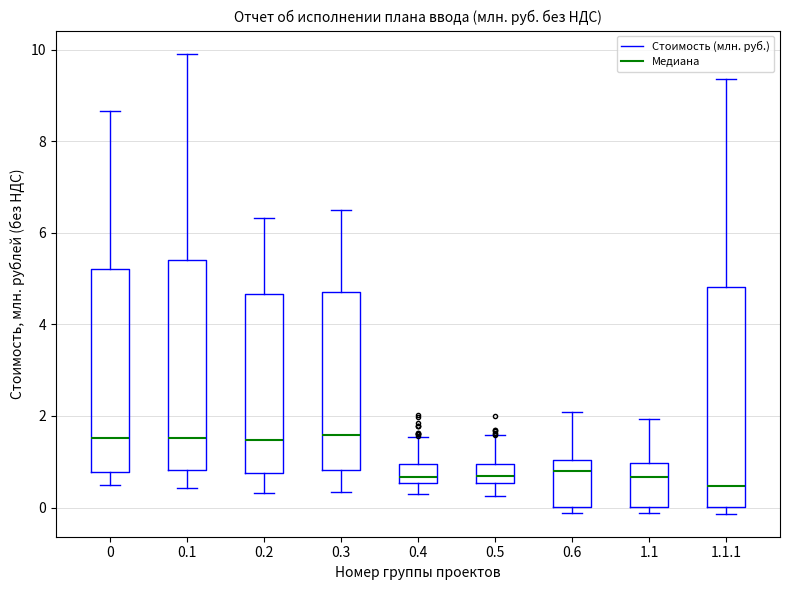

Reading left to right, transcribe this box plot: for each box, give where its median line is, the range the box spans, and where its two whiskers end, as read against the y-axis. The values are not printed on the chart, so give them approximately, as read against the axis.

0: median 1.6, box 0.8 to 5.2, whiskers 0.4 to 8.6
0.1: median 1.6, box 0.8 to 5.4, whiskers 0.4 to 10.0
0.2: median 1.4, box 0.8 to 4.6, whiskers 0.4 to 6.4
0.3: median 1.6, box 0.8 to 4.8, whiskers 0.4 to 6.4
0.4: median 0.6 (just above the box's lower edge), box 0.6 to 1.0, whiskers 0.2 to 1.6
0.5: median 0.6 (inside the box), box 0.6 to 1.0, whiskers 0.2 to 1.6
0.6: median 0.8, box 0.0 to 1.0, whiskers -0.2 to 2.0
1.1: median 0.6, box 0.0 to 1.0, whiskers -0.2 to 2.0
1.1.1: median 0.4, box 0.0 to 4.8, whiskers -0.2 to 9.4